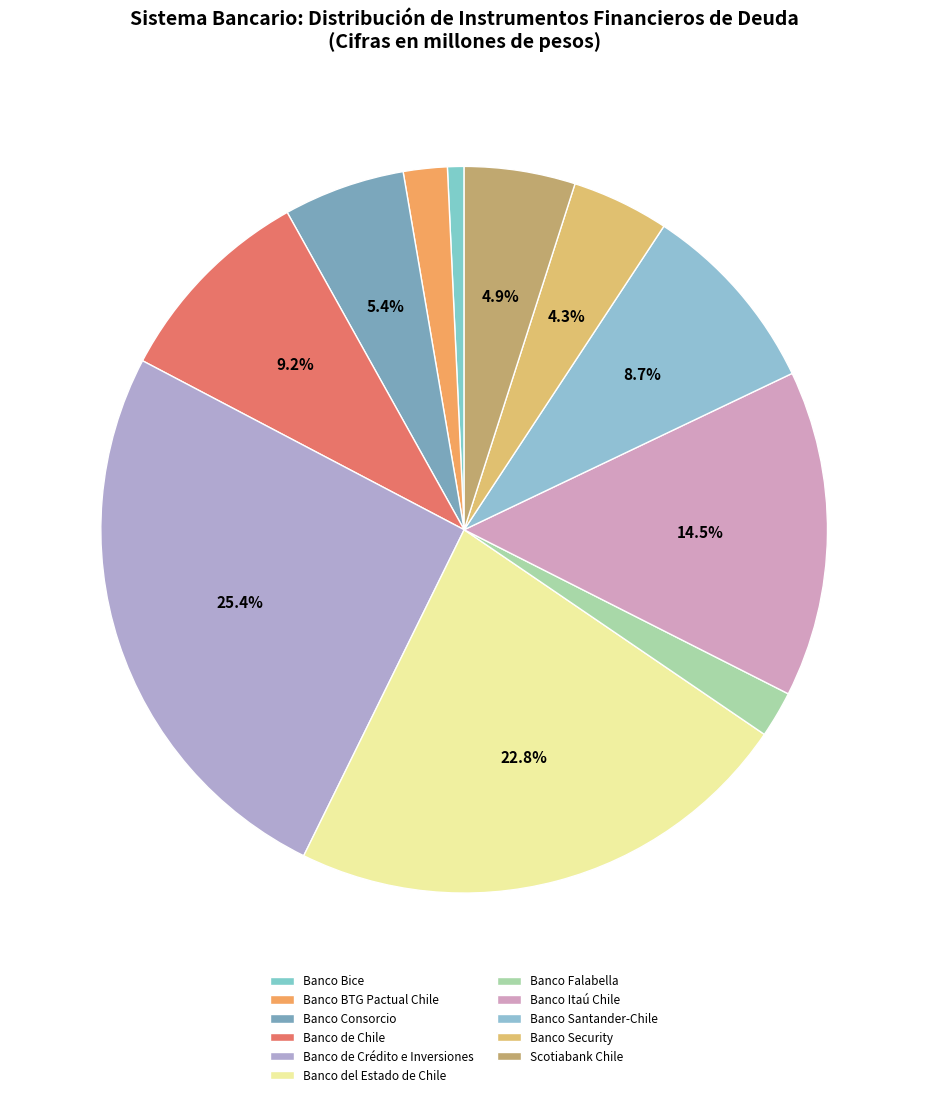

The Banco Bice slice represents 1% of the pie. True or false?

True